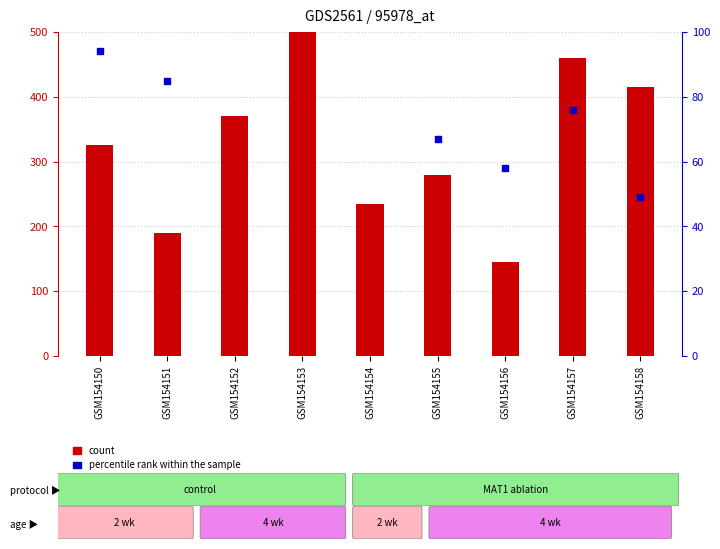

At how many categories does at least one series exceed 457?

2